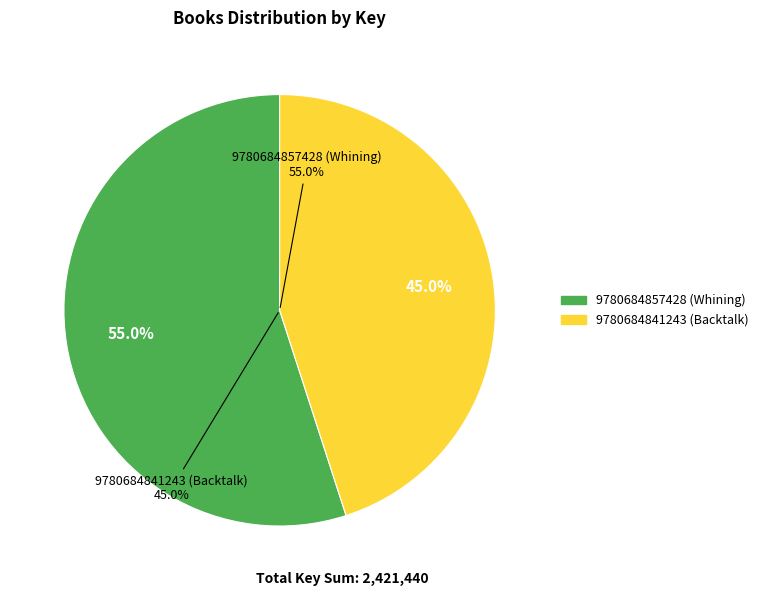

What is the ratio of the value at 9780684857428 (Whining) to the value at 9780684841243 (Backtalk)?

1.2